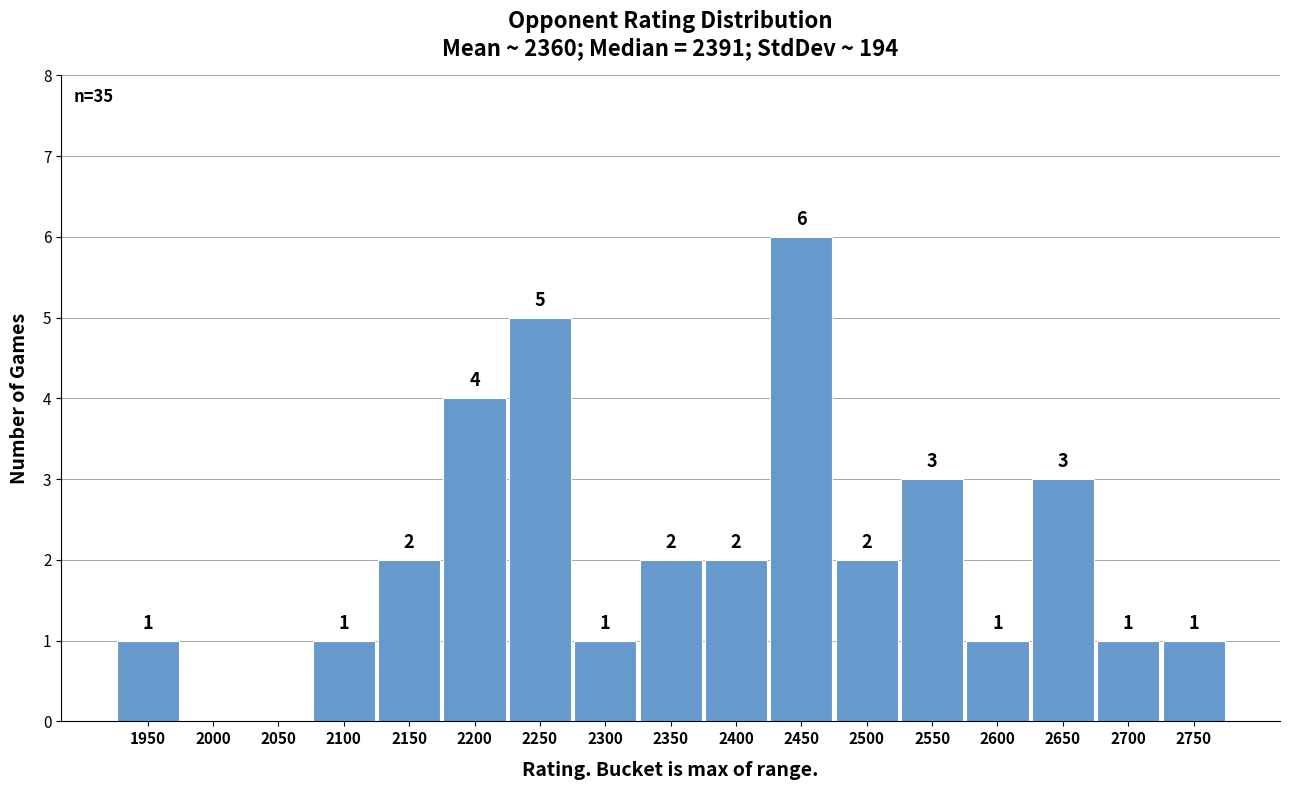

Reading right to left, what are all the values shown in this chart?

2750=1	2700=1	2650=3	2600=1	2550=3	2500=2	2450=6	2400=2	2350=2	2300=1	2250=5	2200=4	2150=2	2100=1	2050=0	2000=0	1950=1